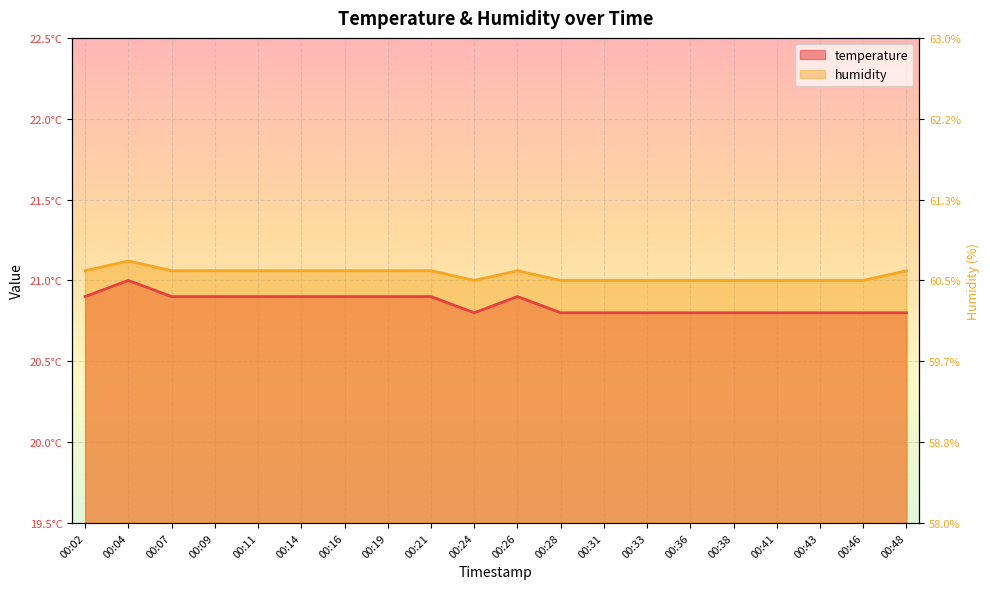

The value of temperature at 00:43 is 20.8. True or false?

True